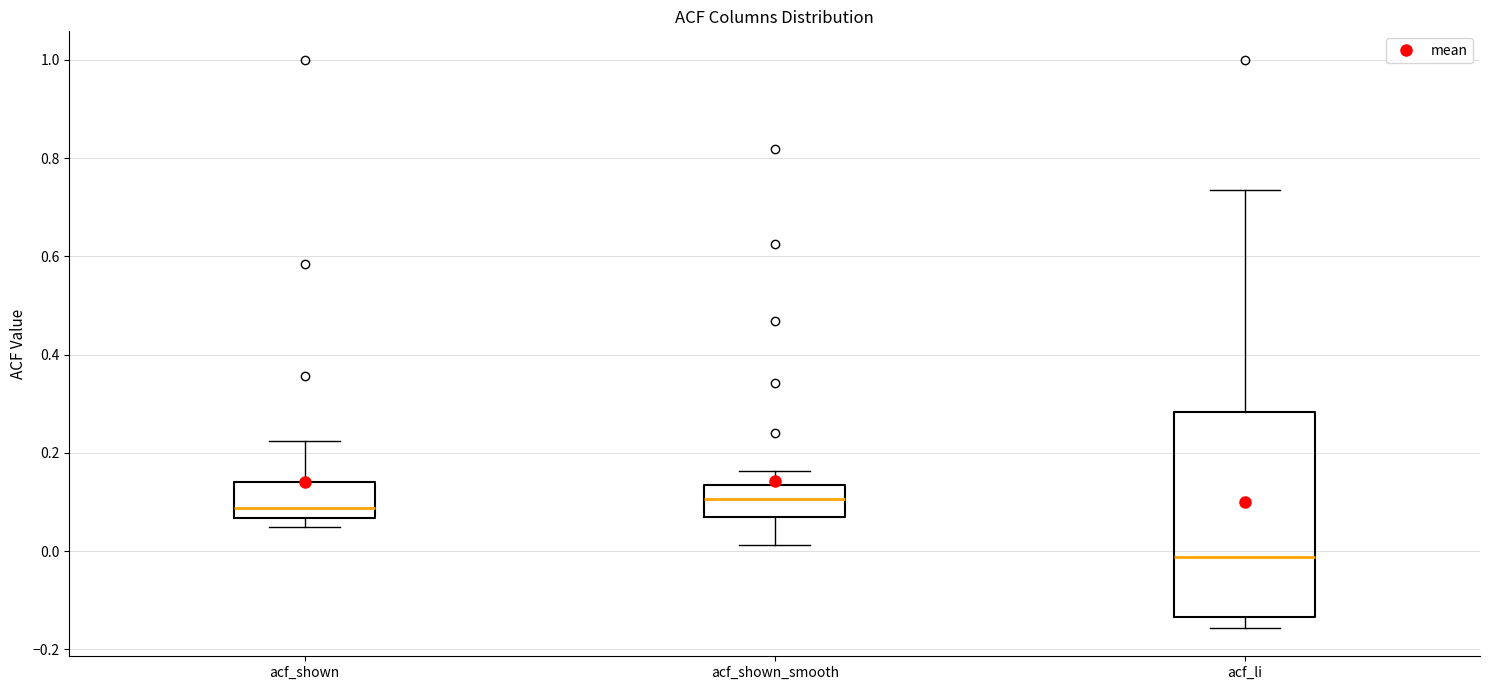

Comparing the boxes themselves (not the whiskers), which one is the tallest?

acf_li